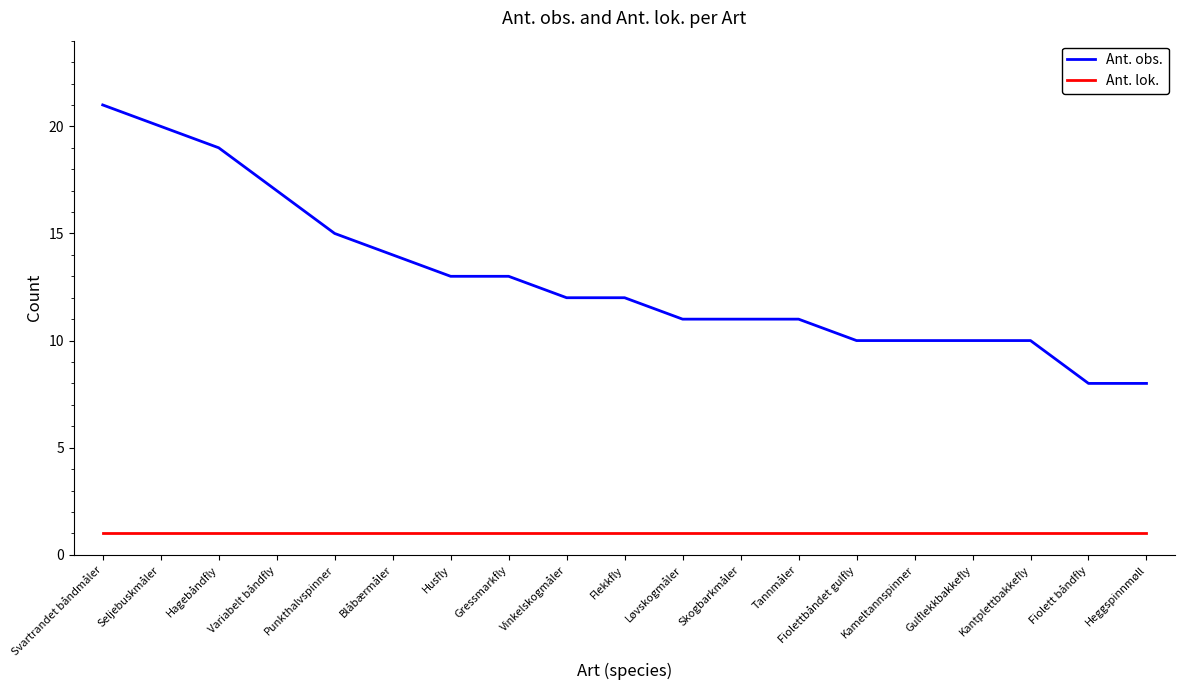

Reading left to right, list all the values displayed in this chart.

Ant. obs.: Svartrandet båndmåler=21	Seljebuskmåler=20	Hagebåndfly=19	Variabelt båndfly=17	Punkthalvspinner=15	Blåbærmåler=14	Husfly=13	Gressmarkfly=13	Vinkelskogmåler=12	Flekkfly=12	Løvskogmåler=11	Skogbarkmåler=11	Tannmåler=11	Fiolettbåndet gulfly=10	Kameltannspinner=10	Gulflekkbakkefly=10	Kantplettbakkefly=10	Fiolett båndfly=8	Heggspinnmøll=8
Ant. lok.: Svartrandet båndmåler=1	Seljebuskmåler=1	Hagebåndfly=1	Variabelt båndfly=1	Punkthalvspinner=1	Blåbærmåler=1	Husfly=1	Gressmarkfly=1	Vinkelskogmåler=1	Flekkfly=1	Løvskogmåler=1	Skogbarkmåler=1	Tannmåler=1	Fiolettbåndet gulfly=1	Kameltannspinner=1	Gulflekkbakkefly=1	Kantplettbakkefly=1	Fiolett båndfly=1	Heggspinnmøll=1